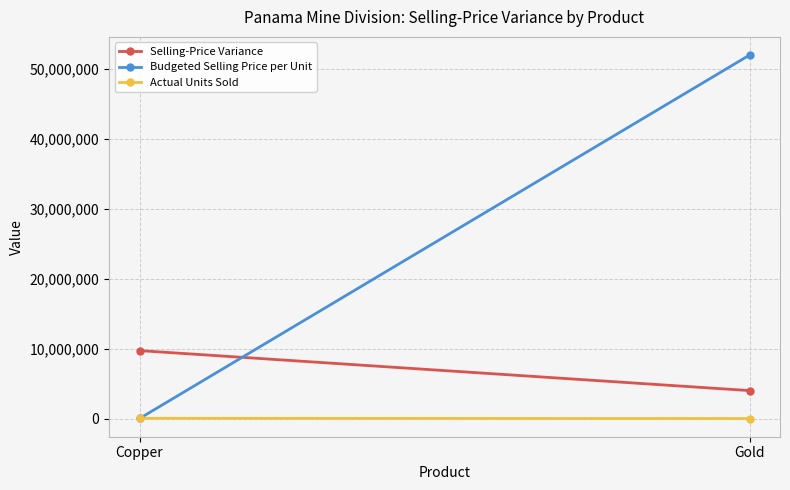

List the series in order of their overall mean, highest first.

Budgeted Selling Price per Unit, Selling-Price Variance, Actual Units Sold